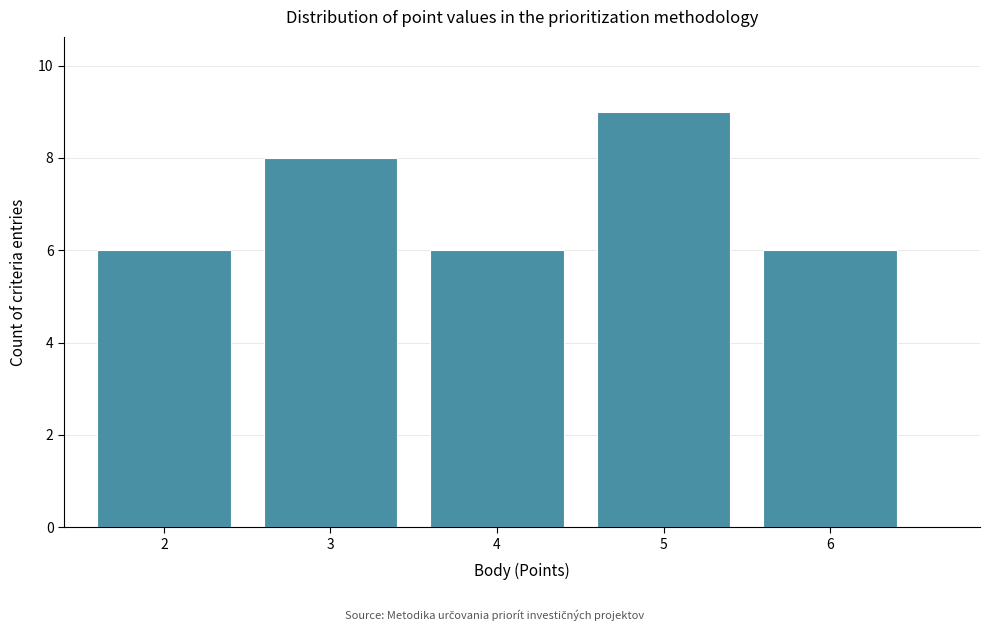

Reading left to right, transcribe this chart: for each bar, give the range it covers on the x-axis and its height. The values are not printed on the chart, so give them approximately, as read against the axis.

1.5 to 2.5: 6
2.5 to 3.5: 8
3.5 to 4.5: 6
4.5 to 5.5: 9
5.5 to 6.5: 6